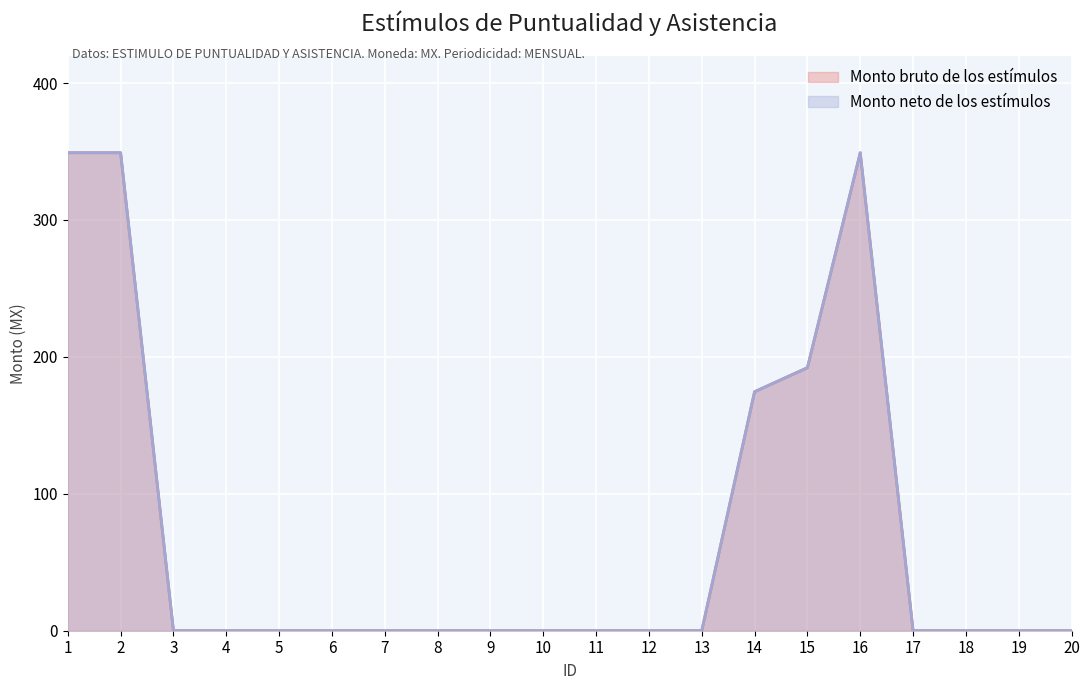

Is the value of Monto neto de los estímulos at 12 greater than the value of Monto bruto de los estímulos at 11?

No